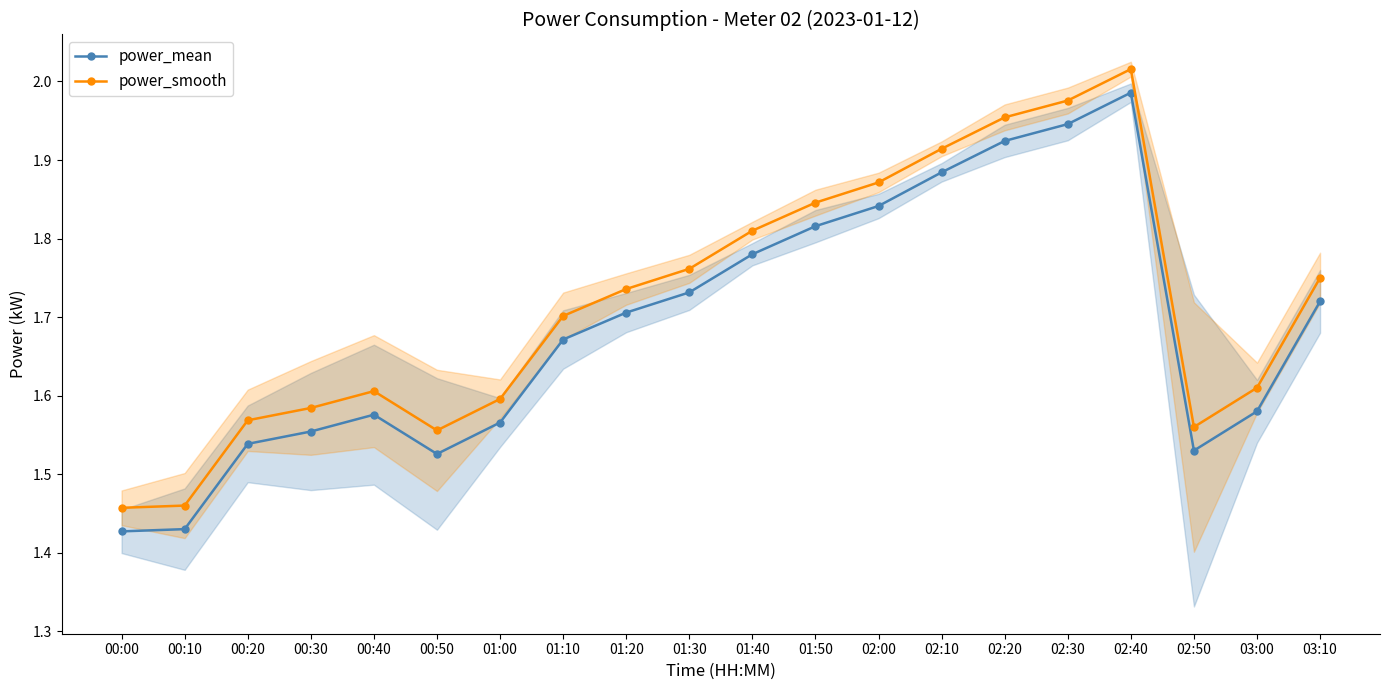

Reading left to right, list all the values displayed in this chart.

power_mean: 1.4	1.4	1.5	1.6	1.6	1.5	1.6	1.7	1.7	1.7	1.8	1.8	1.8	1.9	1.9	1.9	2.0	1.5	1.6	1.7
power_smooth: 1.5	1.5	1.6	1.6	1.6	1.6	1.6	1.7	1.7	1.8	1.8	1.8	1.9	1.9	2.0	2.0	2.0	1.6	1.6	1.8